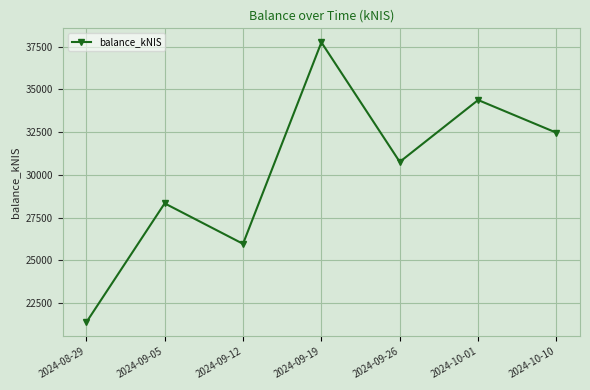

What is the maximum value shown in the chart?

37747.7